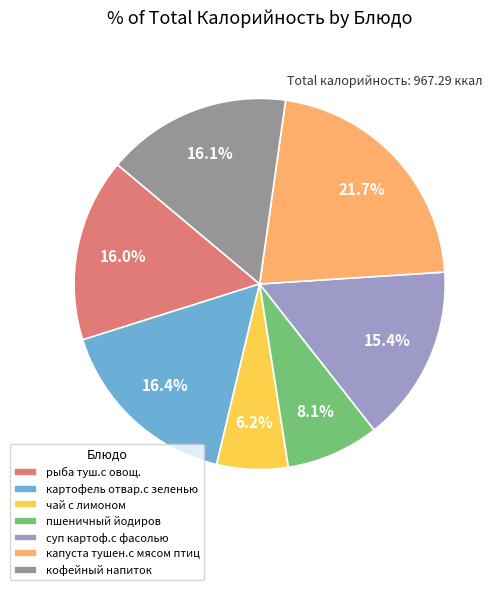

What percentage is NOT represented by рыба туш.с овощ.?

84.0%